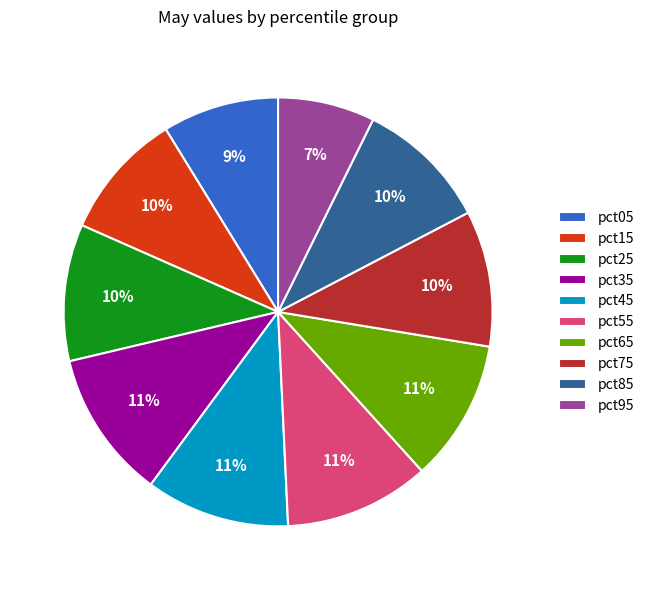

Which category has the smallest portion of the pie?

pct95